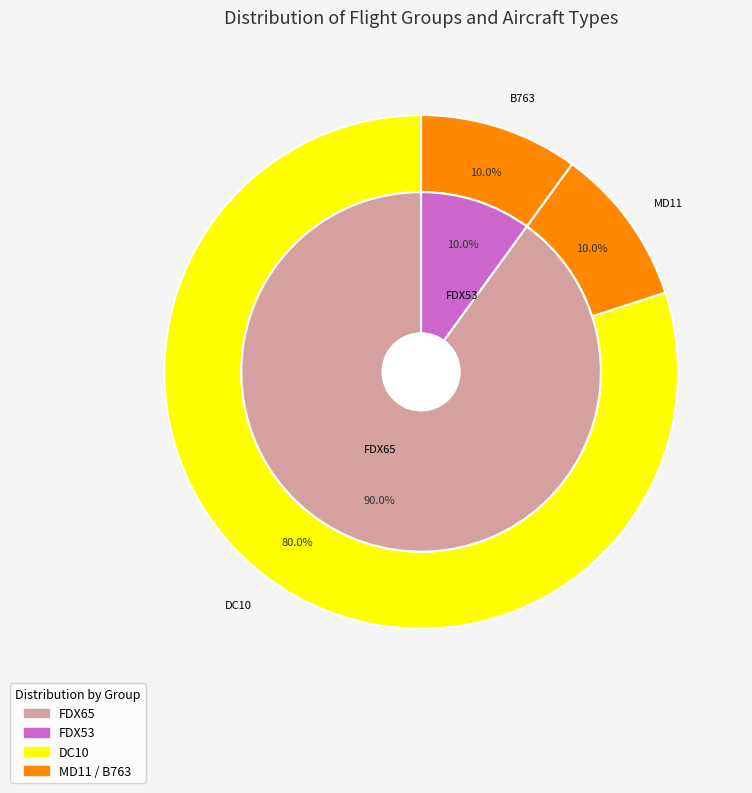

How many slices are in this pie chart?

2